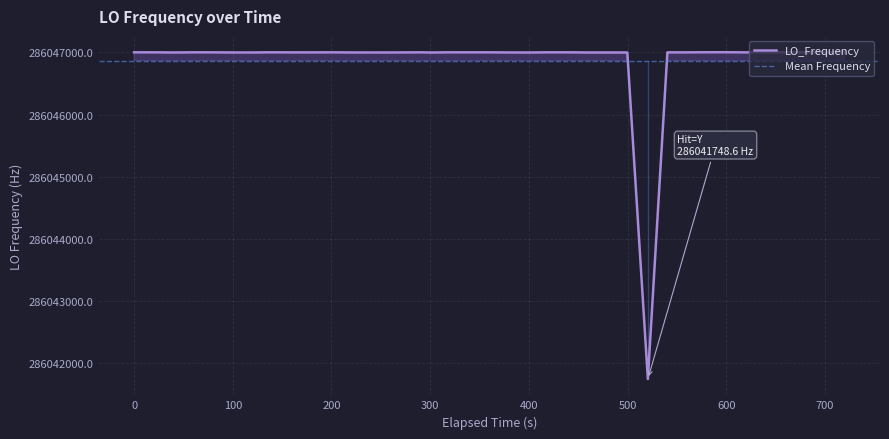

What is the highest value of the LO_Frequency series?

286047001.1